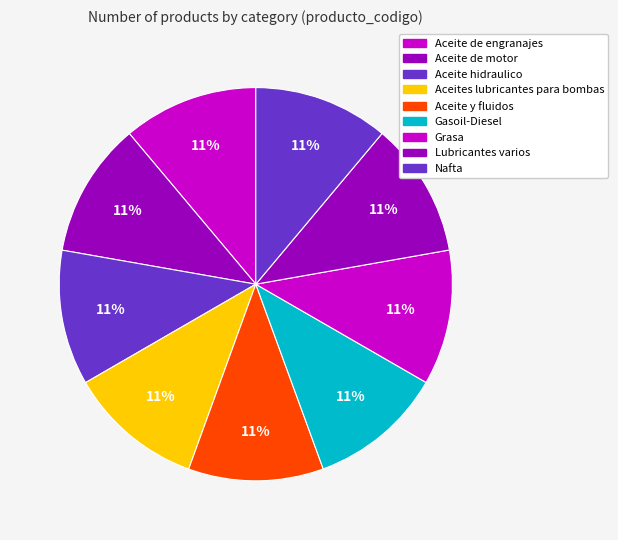

Rank the categories by value from highest to lowest.

Grasa, Aceites lubricantes para bombas, Lubricantes varios, Aceite y fluidos, Aceite hidraulico, Aceite de engranajes, Aceite de motor, Gasoil-Diesel, Nafta